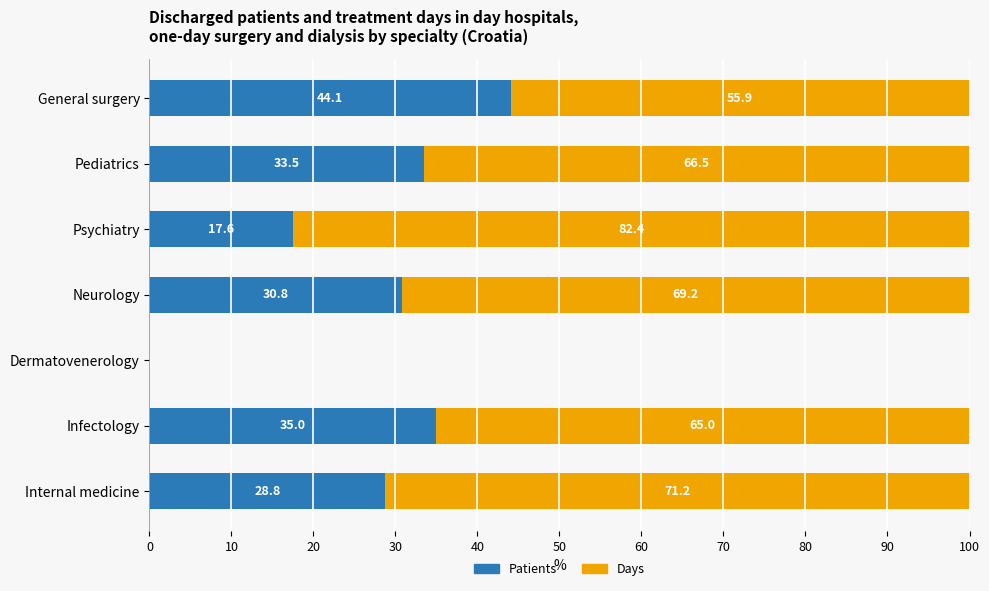

True or false: Patients has a value of 16.1 at Pediatrics.

False